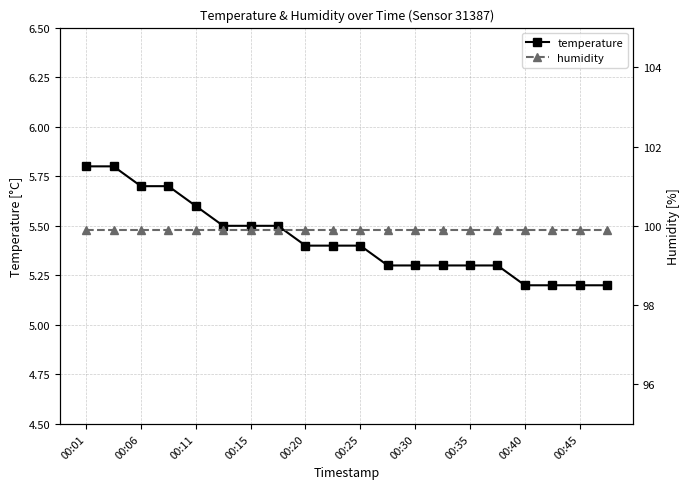

Count the temperature values in the range 5 to 6.

20